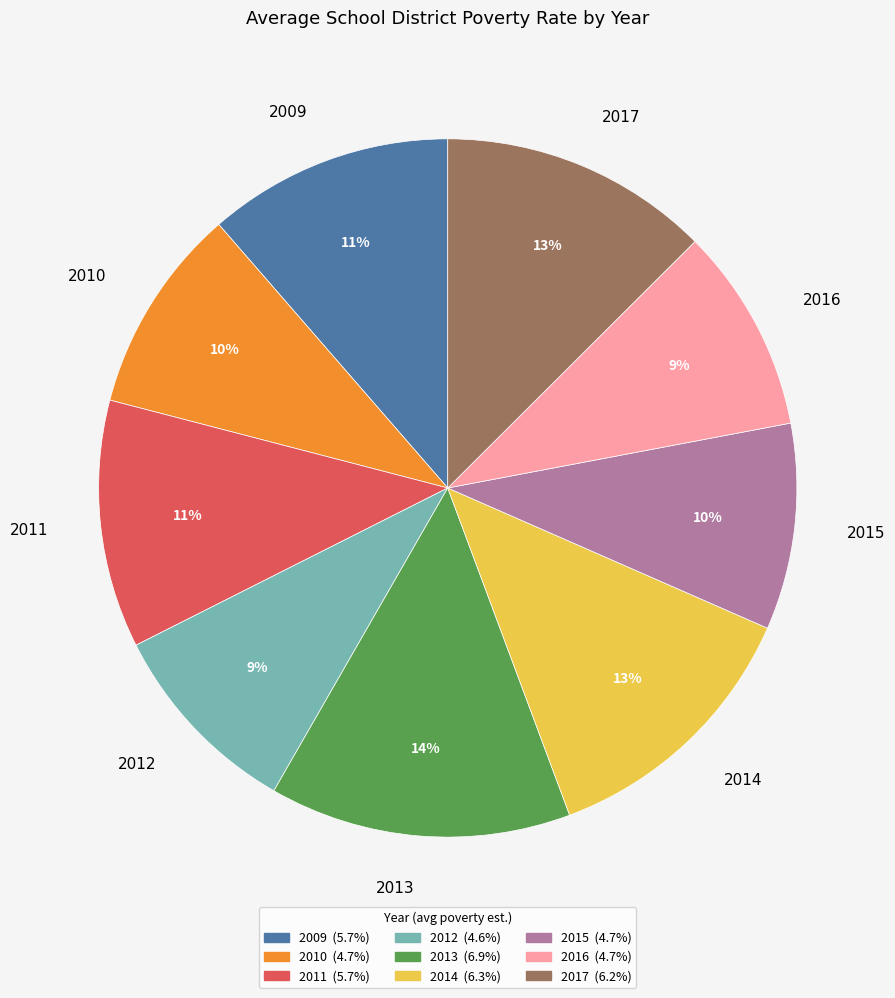

To the nearest percent, what is the difference between the largest and smallest slice percentages?

5%